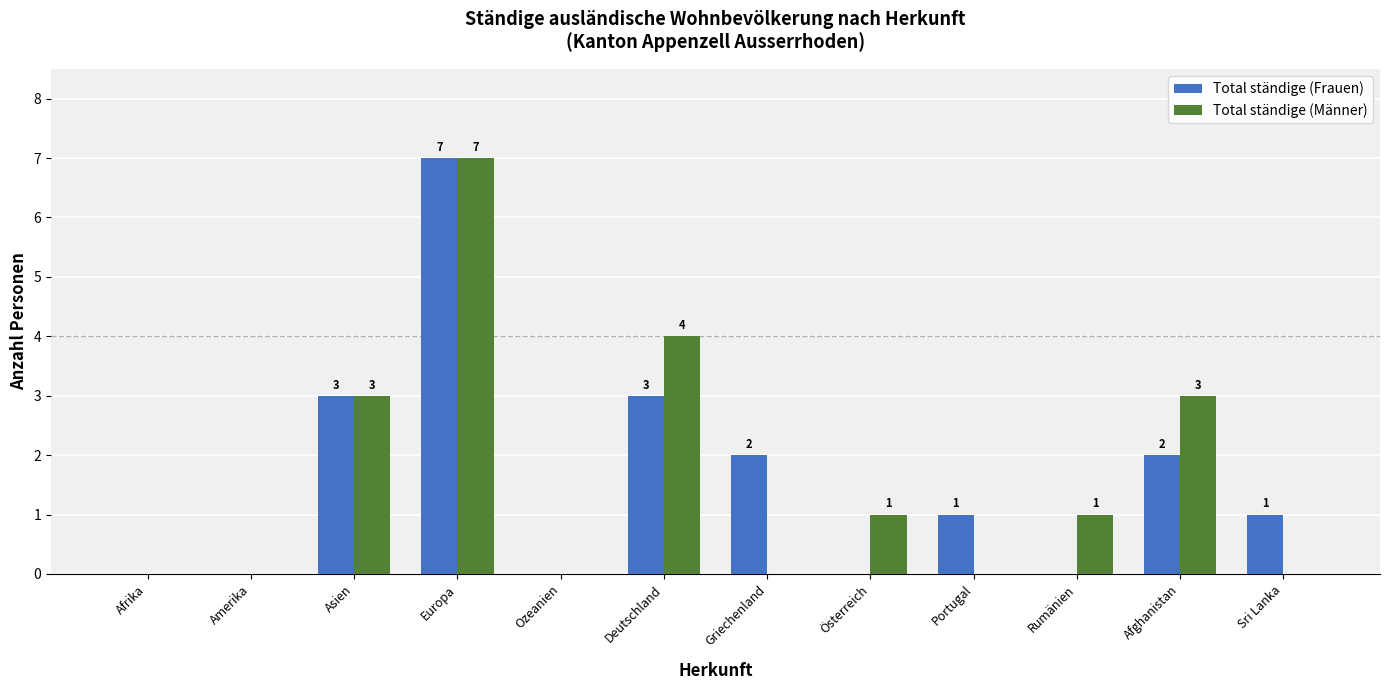

At which category does the chart reach its peak across all series?

Europa